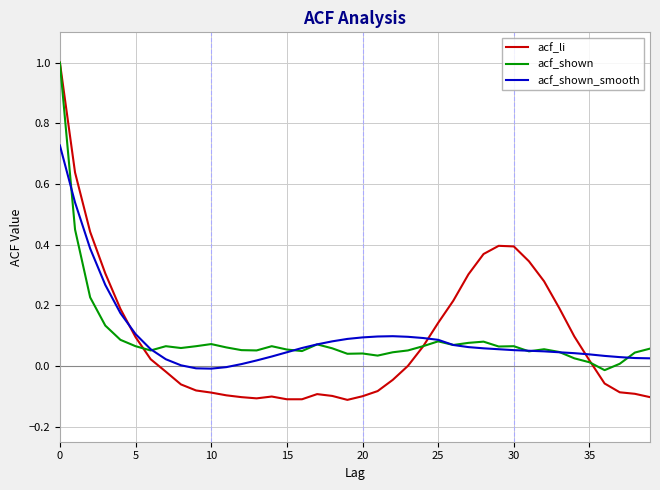

What is the maximum value shown in the chart?

1.0